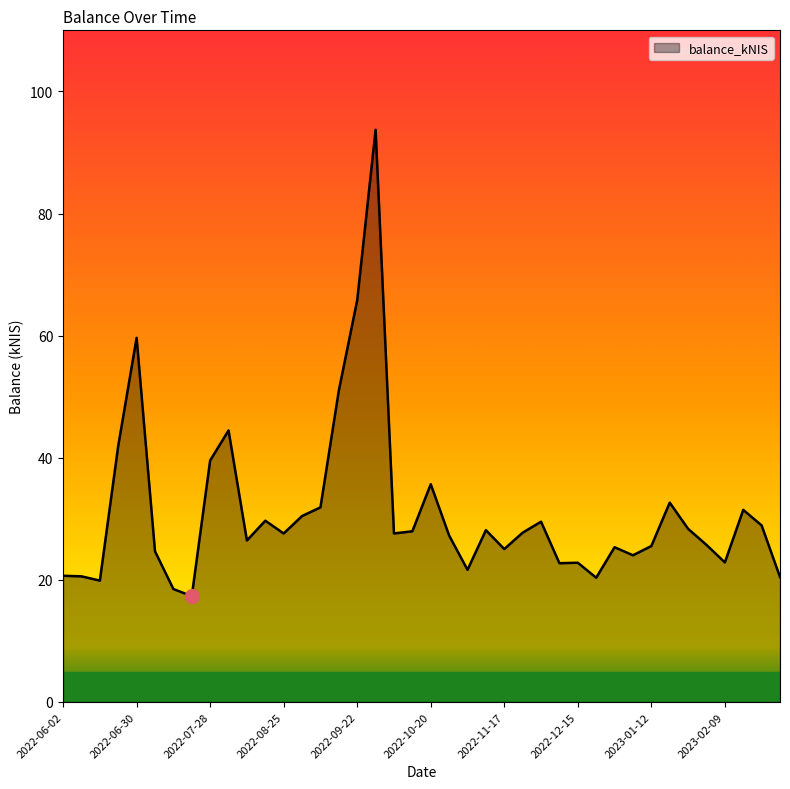

What is the minimum value shown in the chart?

17.3